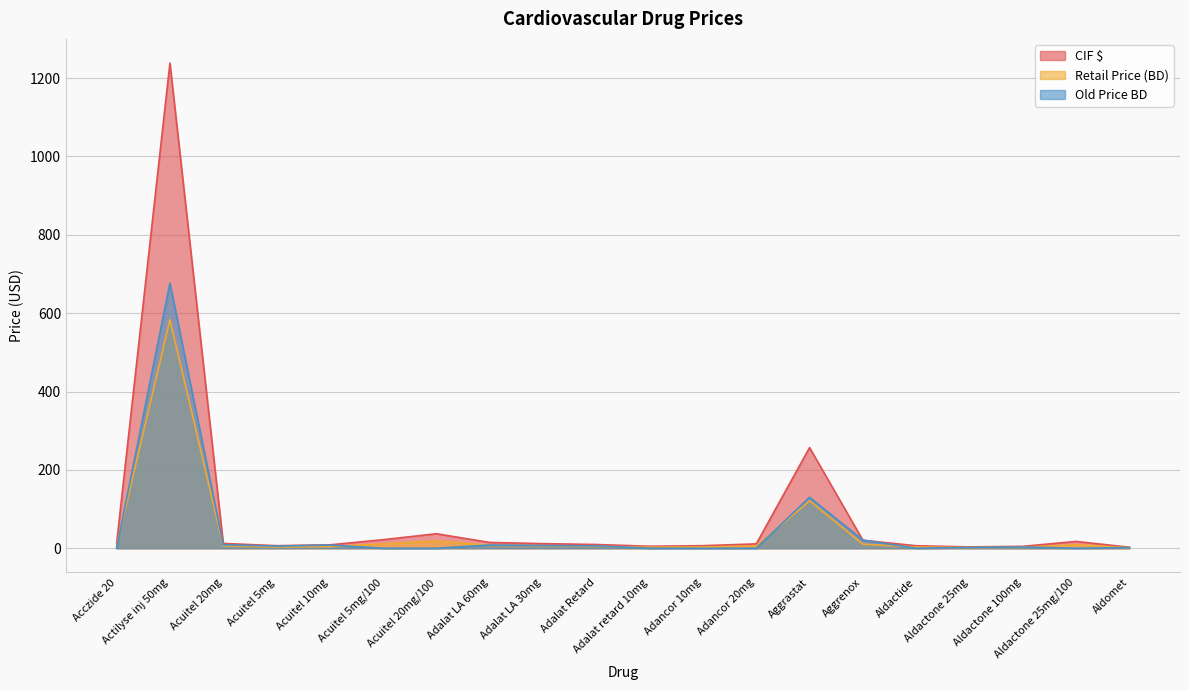

Which has a higher value, Adalat Retard or Acuitel 20mg?

Acuitel 20mg